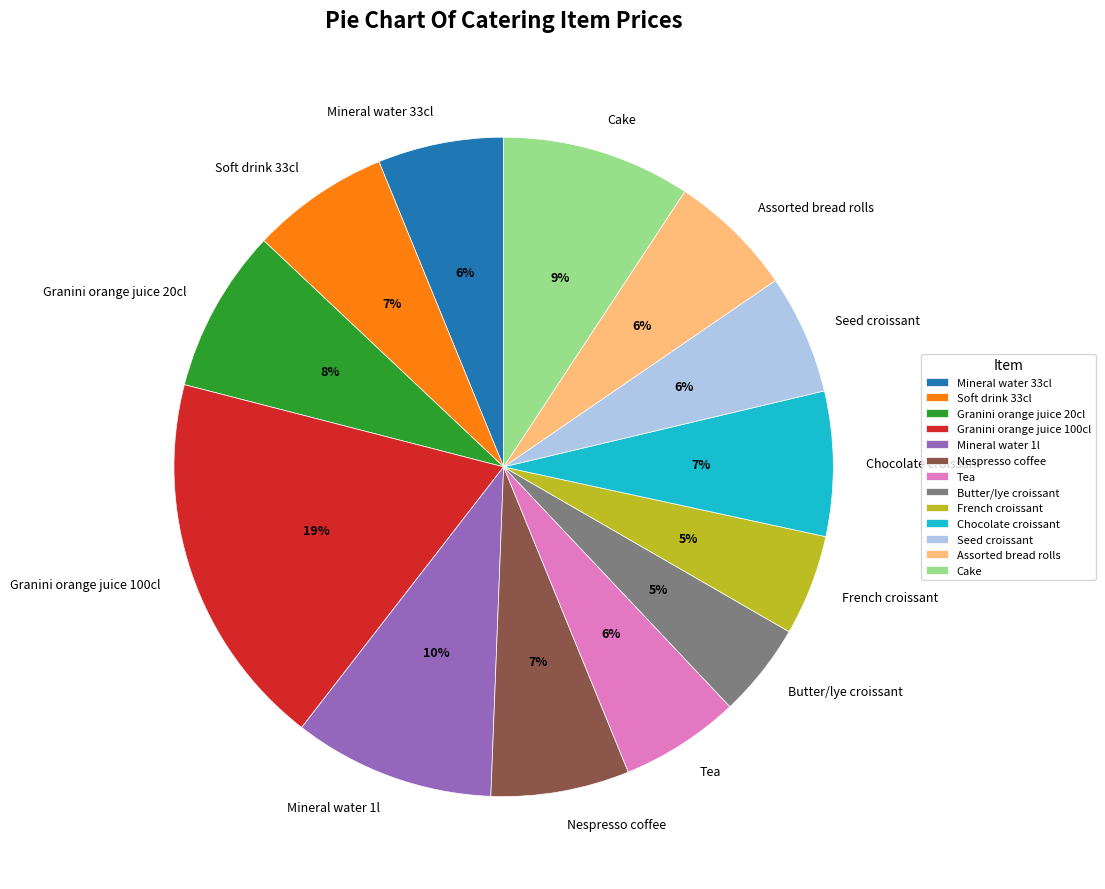

What is the largest slice in the pie chart?

Granini orange juice 100cl